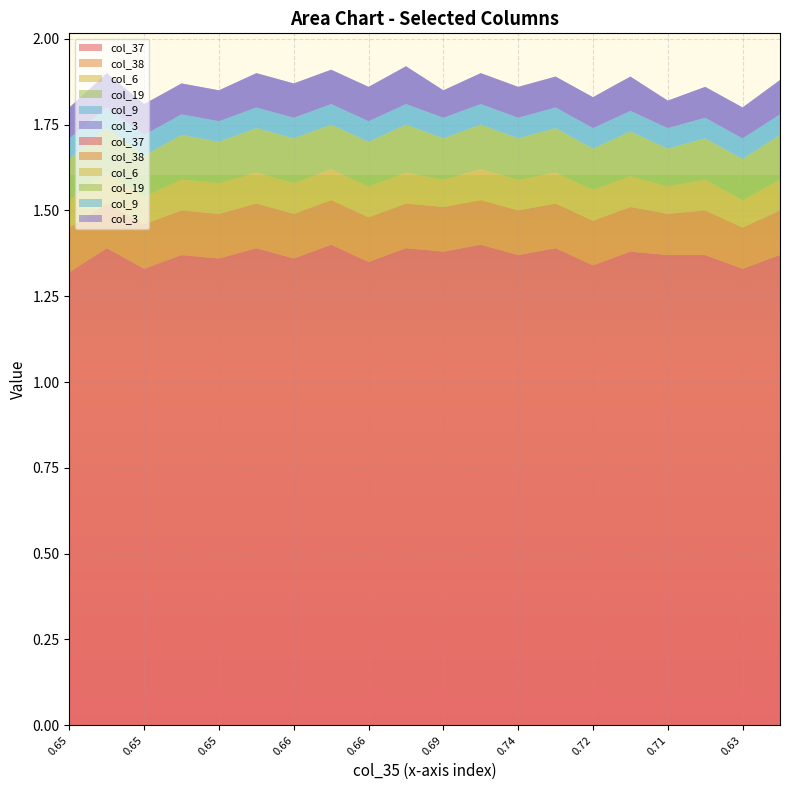

Reading left to right, transcribe all the data shown in this chart.

col_37: 1.3	1.4	1.3	1.4	1.4	1.4	1.4	1.4	1.4	1.4	1.4	1.4	1.4	1.4	1.3	1.4	1.4	1.4	1.3	1.4
col_38: 0.1	0.1	0.1	0.1	0.1	0.1	0.1	0.1	0.1	0.1	0.1	0.1	0.1	0.1	0.1	0.1	0.1	0.1	0.1	0.1
col_6: 0.1	0.1	0.1	0.1	0.1	0.1	0.1	0.1	0.1	0.1	0.1	0.1	0.1	0.1	0.1	0.1	0.1	0.1	0.1	0.1
col_19: 0.1	0.1	0.1	0.1	0.1	0.1	0.1	0.1	0.1	0.1	0.1	0.1	0.1	0.1	0.1	0.1	0.1	0.1	0.1	0.1
col_9: 0.1	0.1	0.1	0.1	0.1	0.1	0.1	0.1	0.1	0.1	0.1	0.1	0.1	0.1	0.1	0.1	0.1	0.1	0.1	0.1
col_3: 0.1	0.1	0.1	0.1	0.1	0.1	0.1	0.1	0.1	0.1	0.1	0.1	0.1	0.1	0.1	0.1	0.1	0.1	0.1	0.1